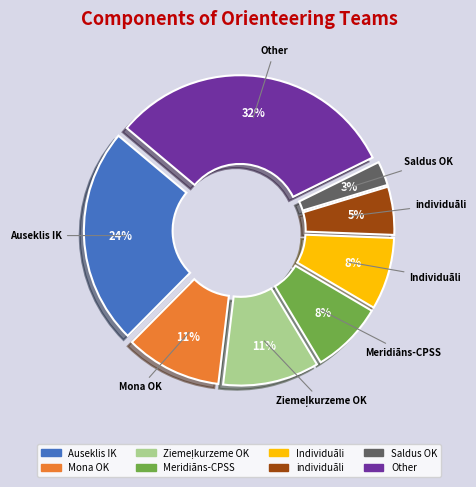

Count the number of slices in the pie.

8